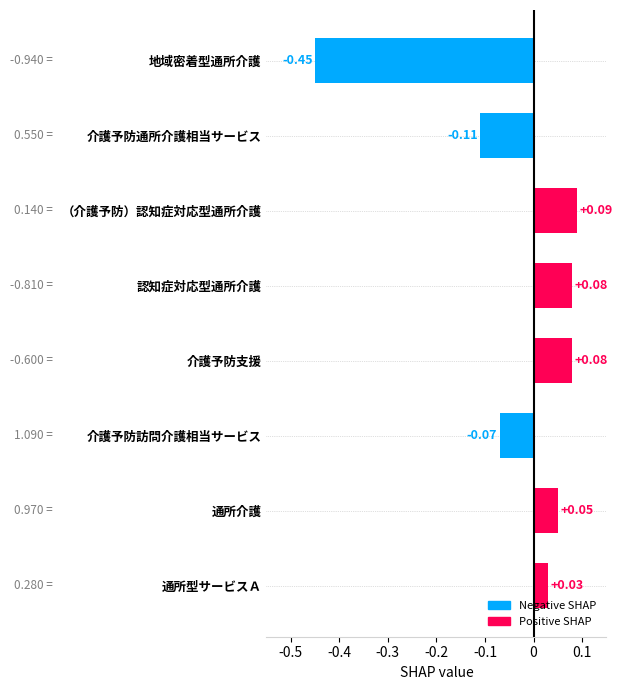

Which category has the lowest value across all series?

地域密着型通所介護